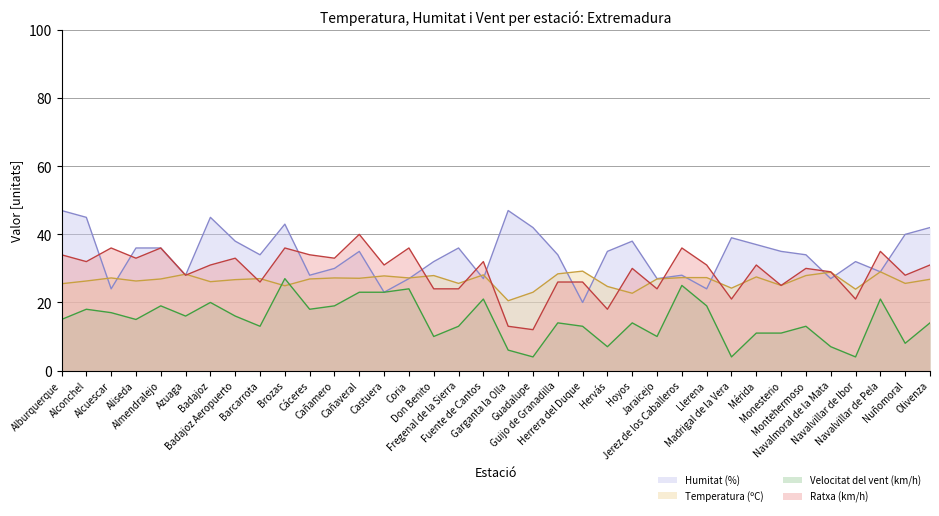

In Ratxa (km/h), how many points are higher than both neighbors (excluding endpoints)?

12